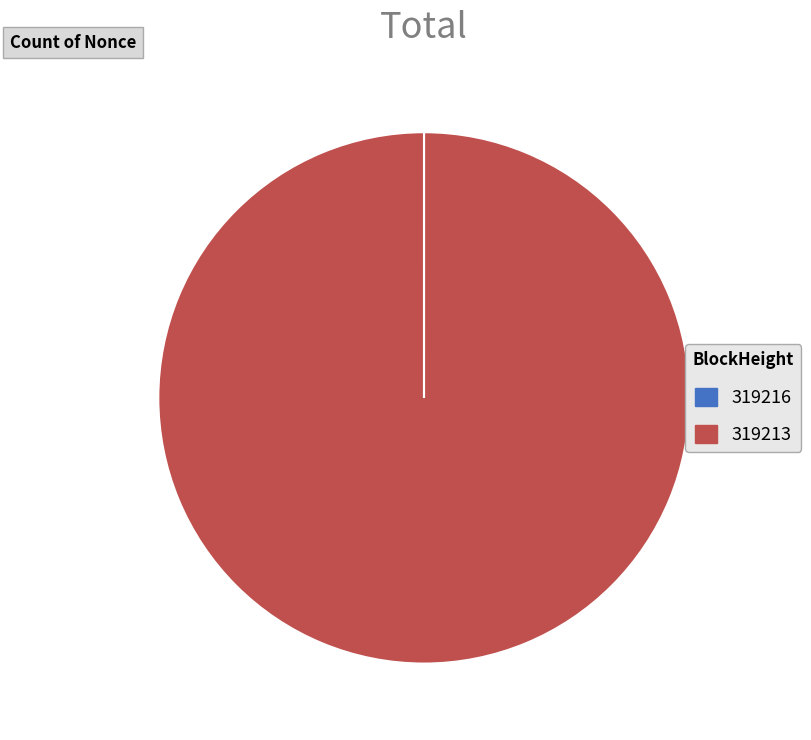

Which category accounts for the majority?

319213